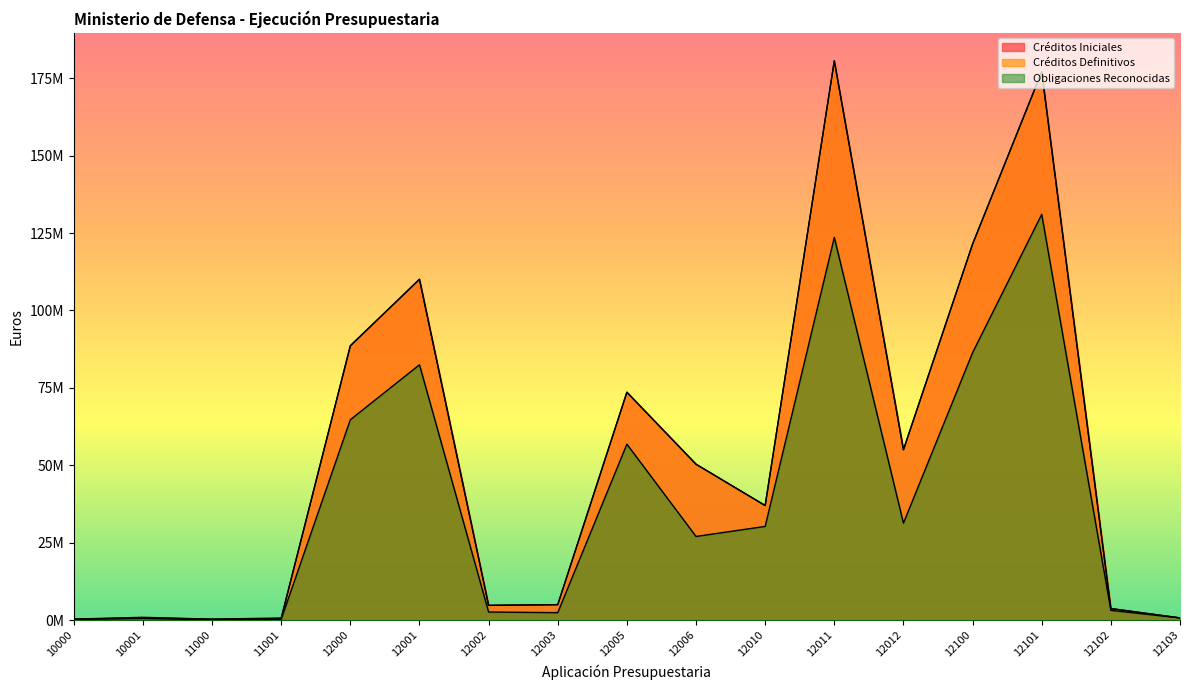

Reading right to left, extract all data points from this chart.

Créditos Iniciales: 12103=766300.0	12102=3785070.0	12101=177058760.0	12100=121425380.0	12012=55041130.0	12011=180599100.0	12010=37036720.0	12006=50372750.0	12005=73614980.0	12003=5044100.0	12002=4825000.0	12001=110073200.0	12000=88559750.0	11001=737100.0	11000=364670.0	10001=758970.0	10000=382930.0
Créditos Definitivos: 12103=766300.0	12102=3785070.0	12101=177058760.0	12100=121425380.0	12012=55041130.0	12011=180599100.0	12010=37036720.0	12006=50372750.0	12005=73614980.0	12003=5044100.0	12002=4825000.0	12001=110073200.0	12000=88644808.3	11001=537100.0	11000=364670.0	10001=958970.0	10000=382930.0
Obligaciones Reconocidas: 12103=766300.0	12102=3209865.5	12101=131043530.4	12100=86385093.8	12012=31351364.6	12011=123601004.2	12010=30303064.6	12006=27058888.4	12005=56857229.6	12003=2460785.1	12002=2665415.1	12001=82485522.1	12000=64746004.6	11001=320640.1	11000=183930.4	10001=576244.4	10000=277927.2